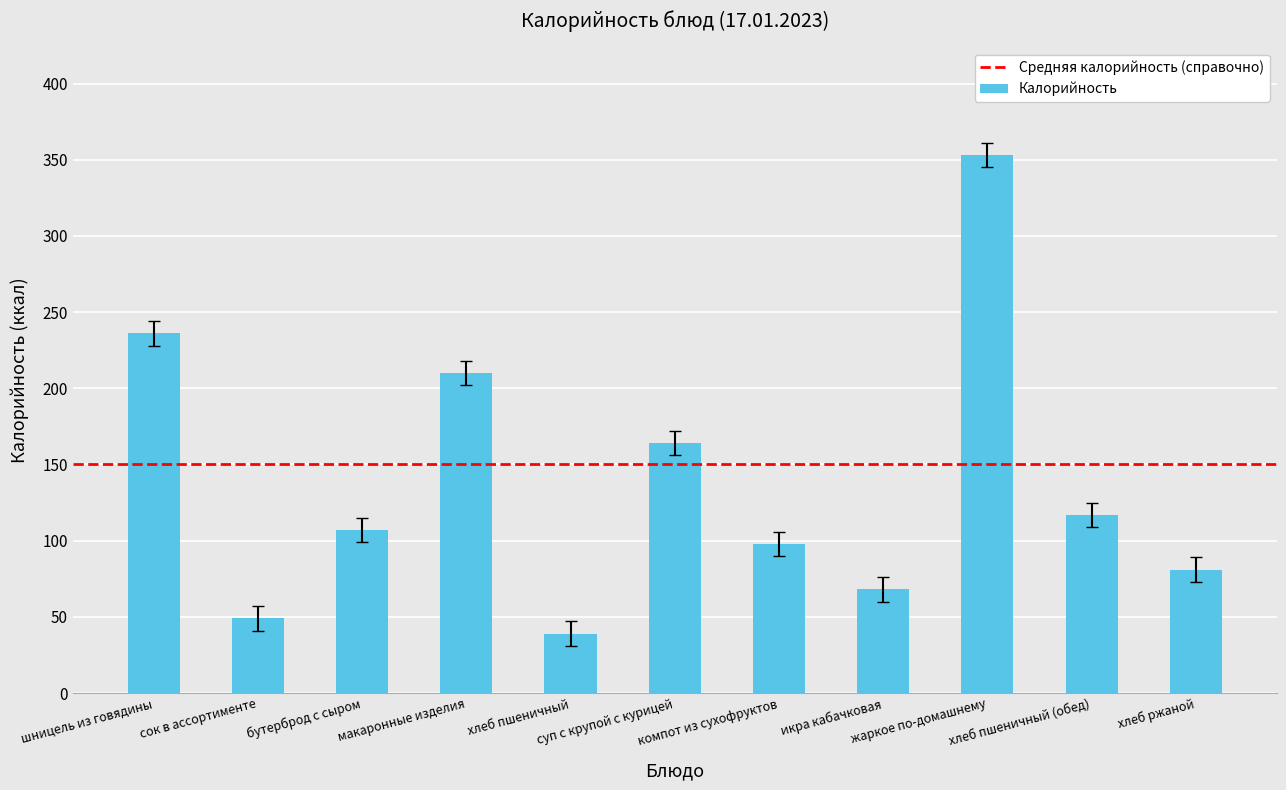

How many bars are there in total?

11